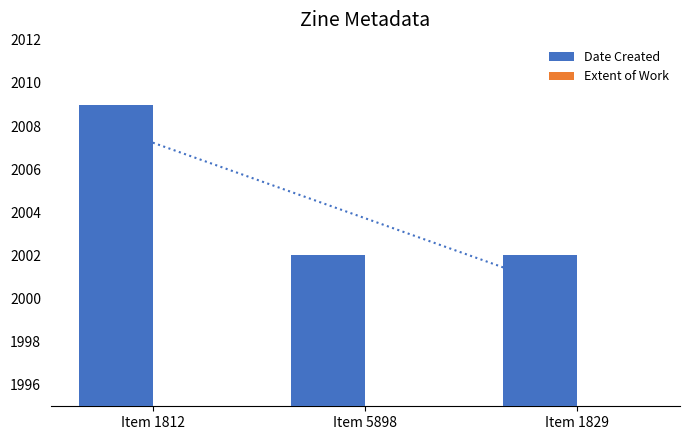

What is the difference between the maximum and minimum values in the Extent of Work series?

24